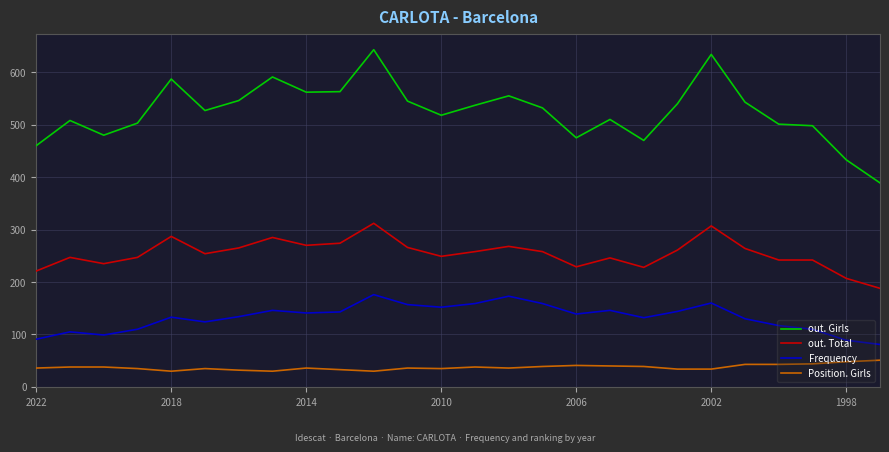

What is the average value of the Position. Girls series?

37